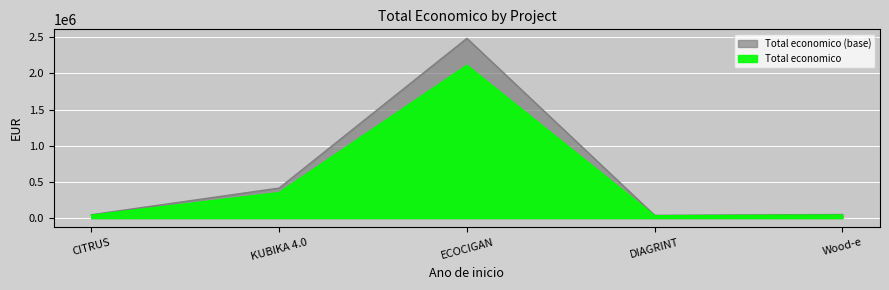

At which category does the chart reach its minimum across all series?

DIAGRINT